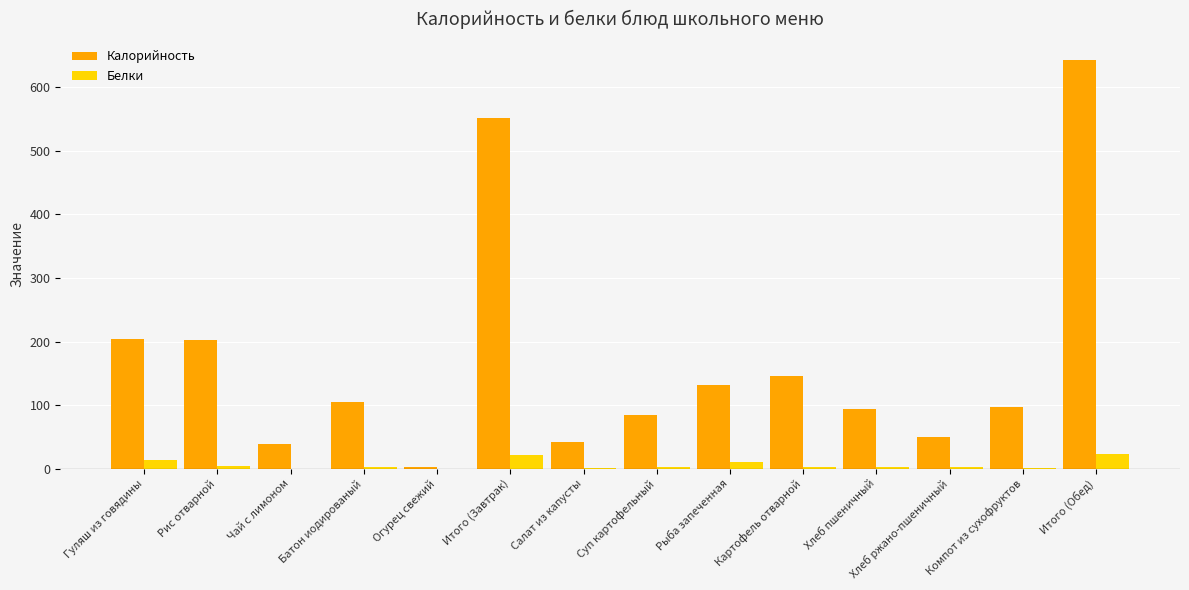

Read the Калорийность value at Рыба запеченная.

131.6